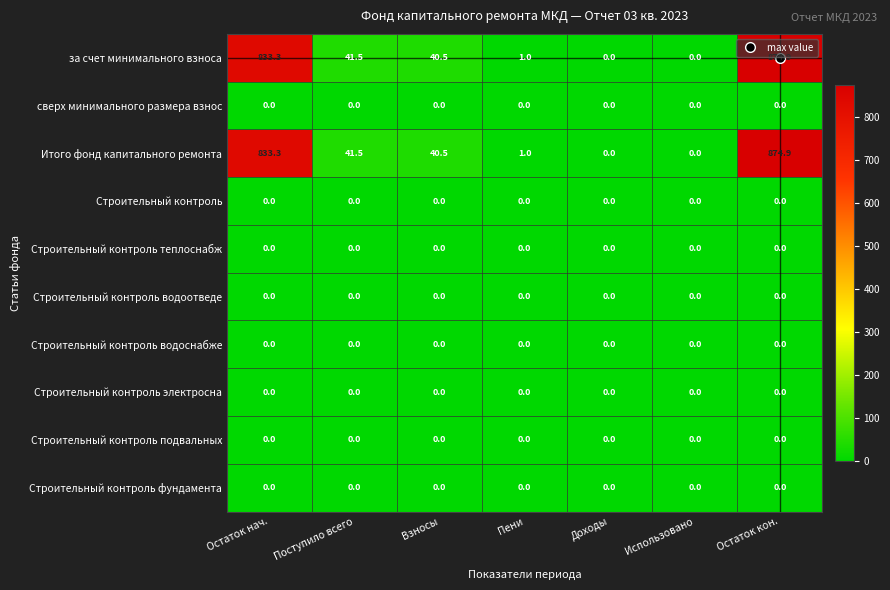

At which category is the sum across all series the highest?

Остаток кон.